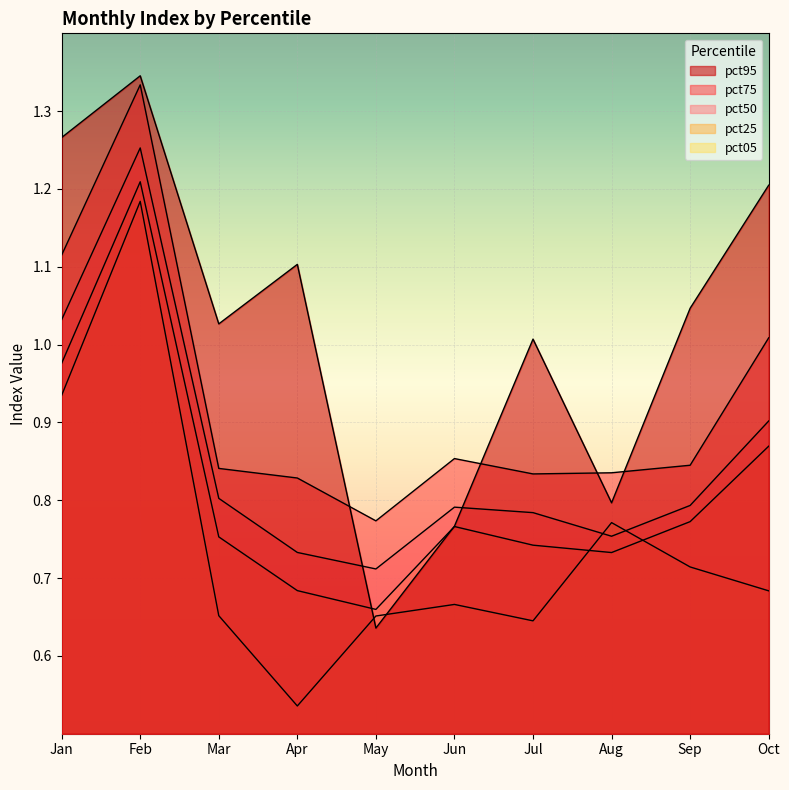

How many interior local peaks does the pct25 series have?

2